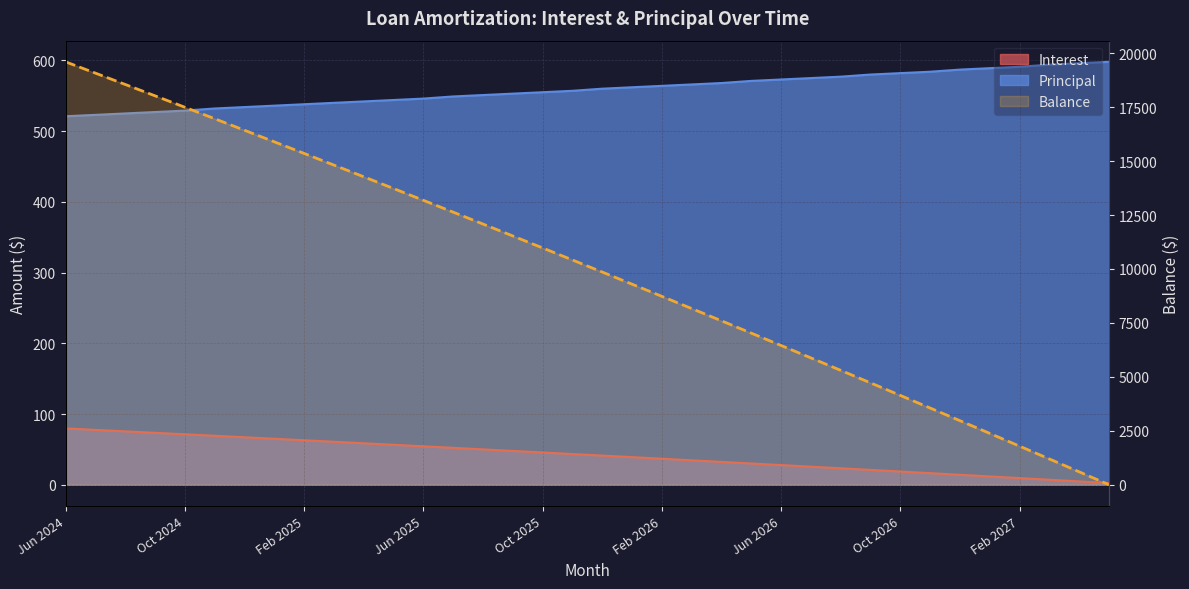

What is the label of the 7th point from the left?

Jun 2026